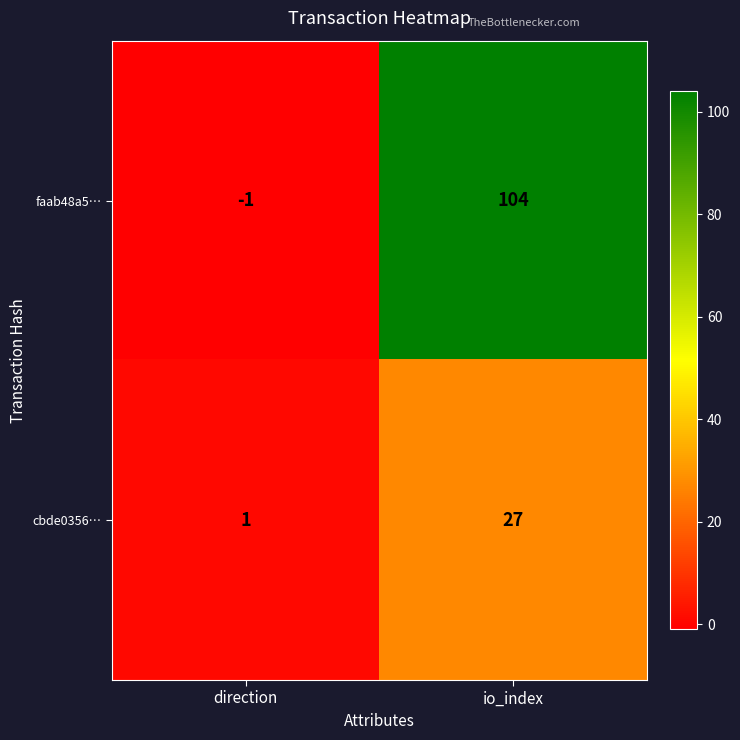

At which label is cbde0356… closest to 14?

direction